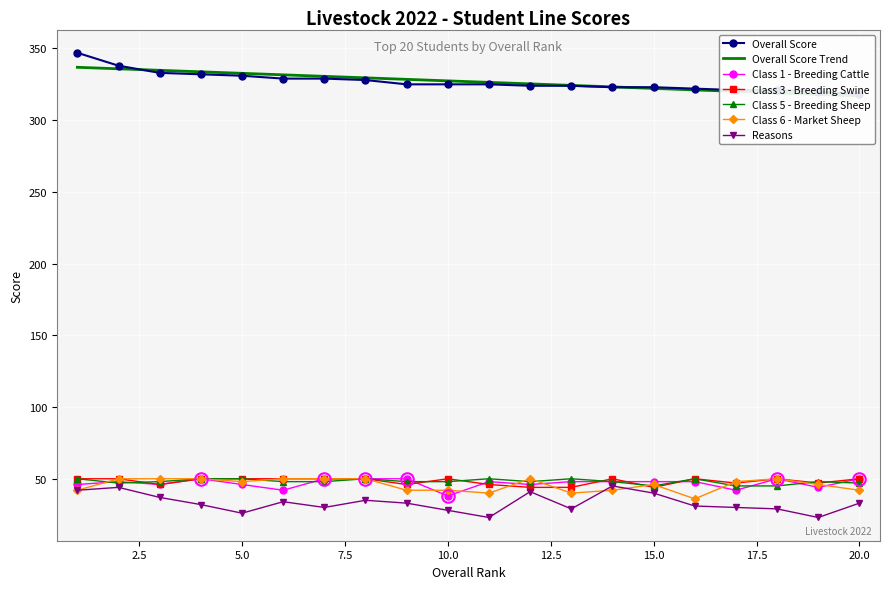

What is the sum of all Class 5 - Breeding Sheep values?

963